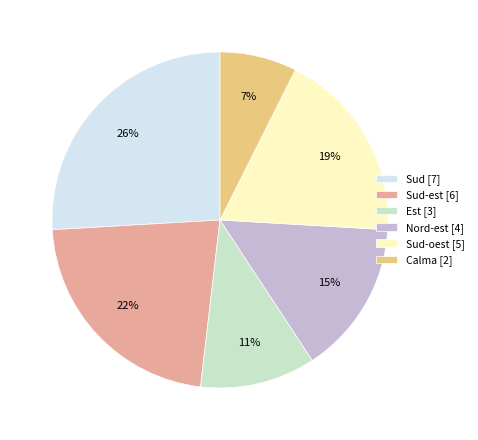

Count the number of slices in the pie.

6